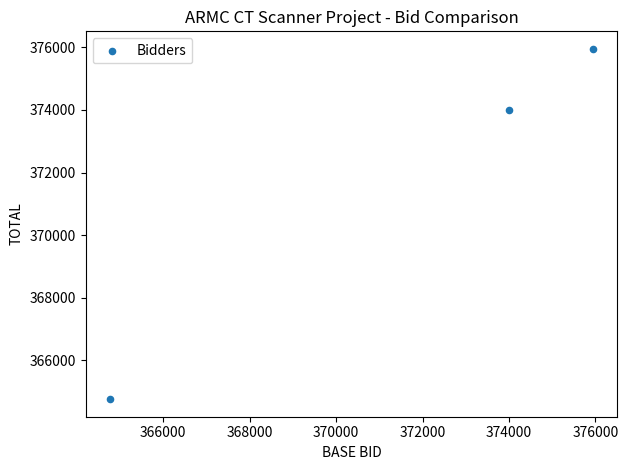

What Y value in the scatter plot is closest to 370356?

374000.0